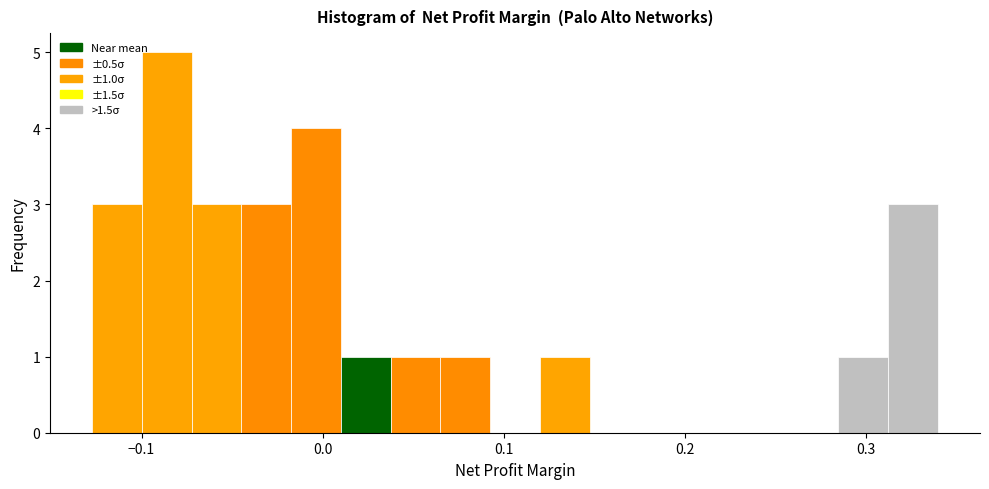

Read against the x-axis, roughly where is the centre of the tallest bar?

-0.09